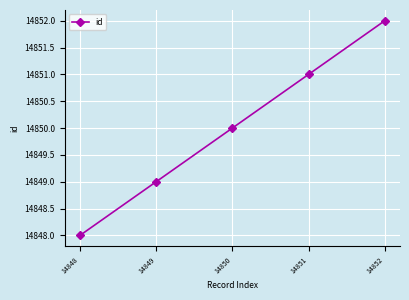

How many lines are shown in the chart?

1